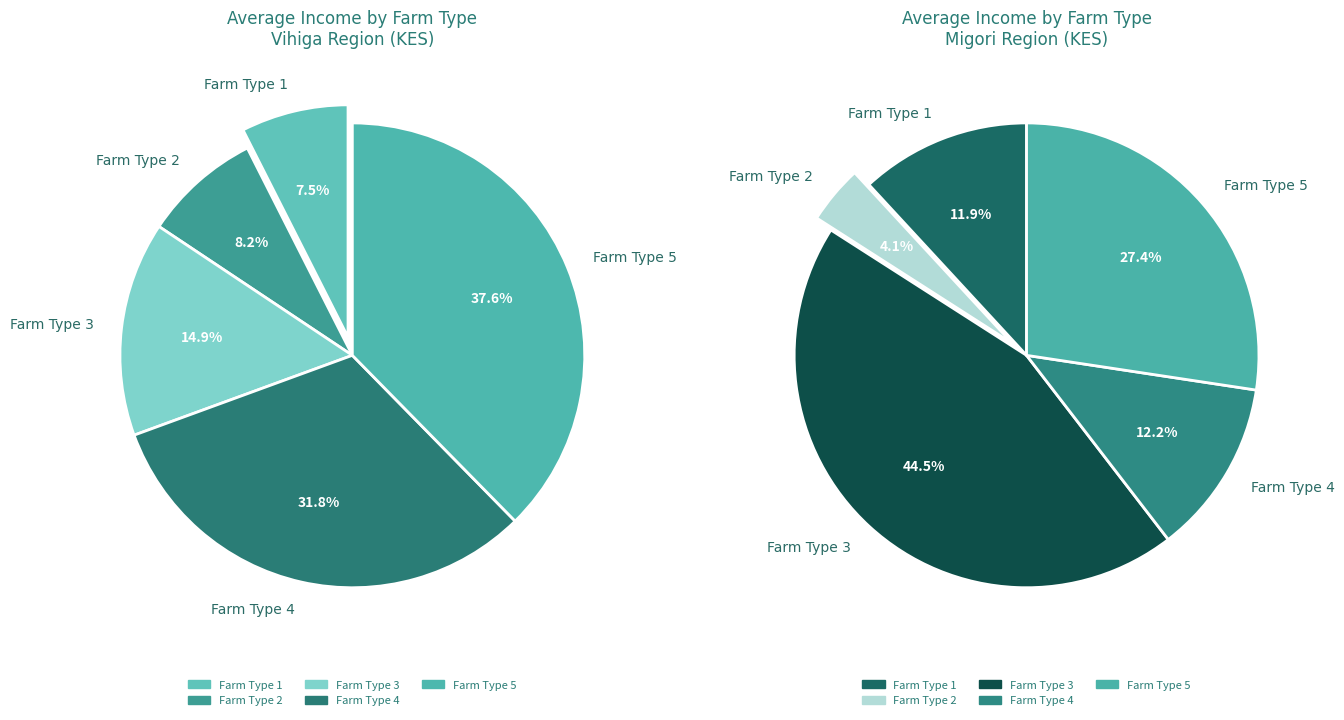

To the nearest percent, what is the average slice percentage?

20%